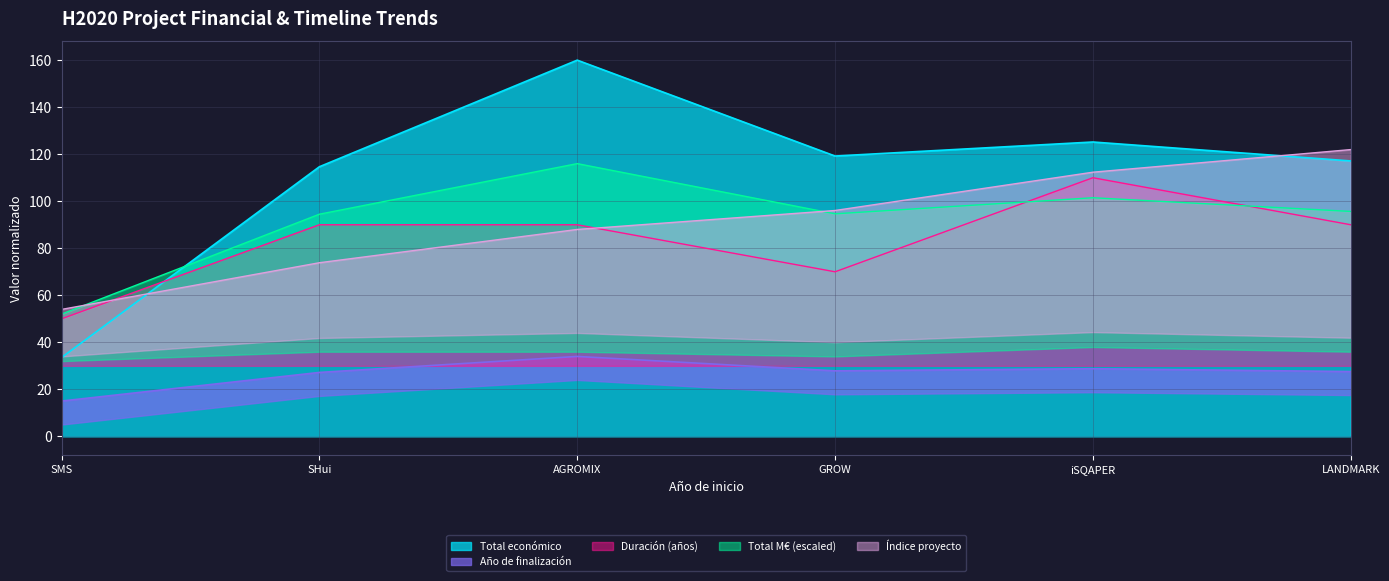

Reading right to left, transcribe all the data shown in this chart.

117.1	125.2	119.2	160.0	114.7	33.5